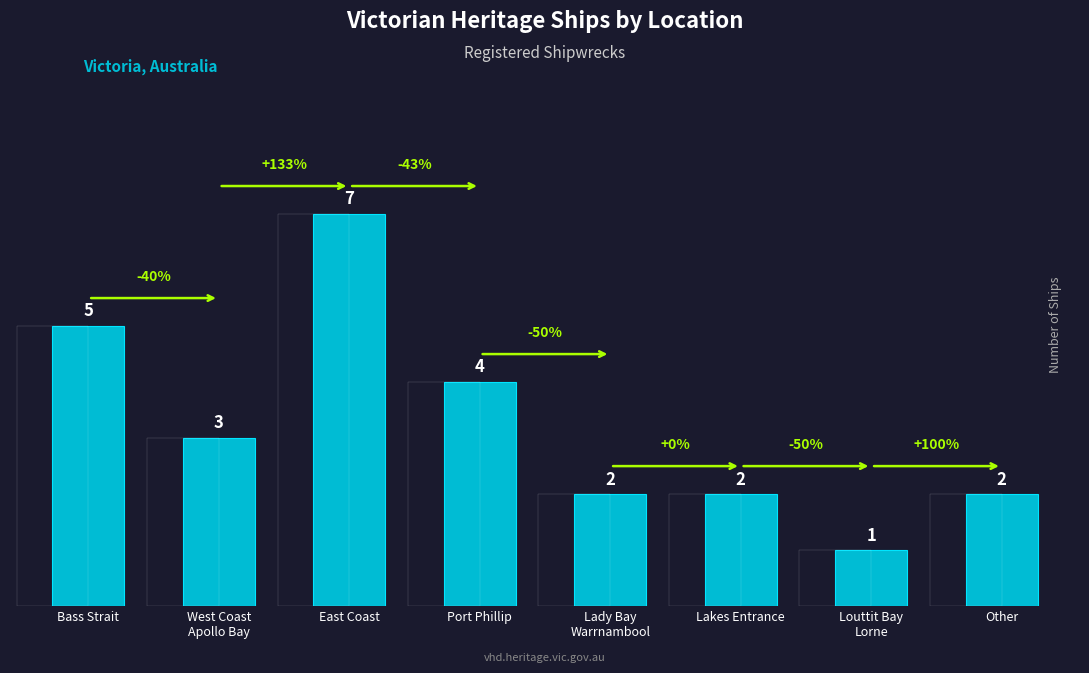

Where does the data first go above 3?

Bass Strait